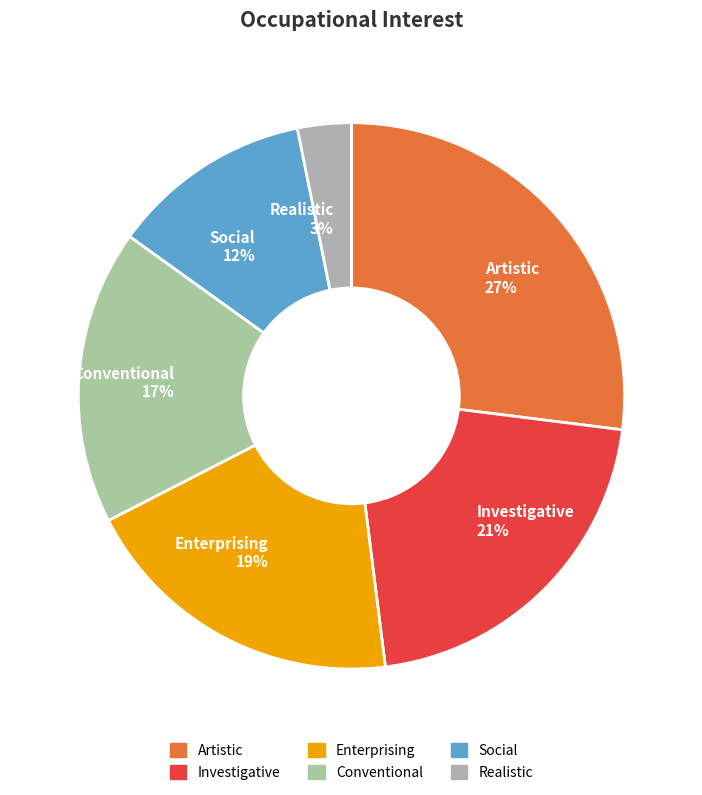

Do Social and Conventional together represent more than half of the pie?

No